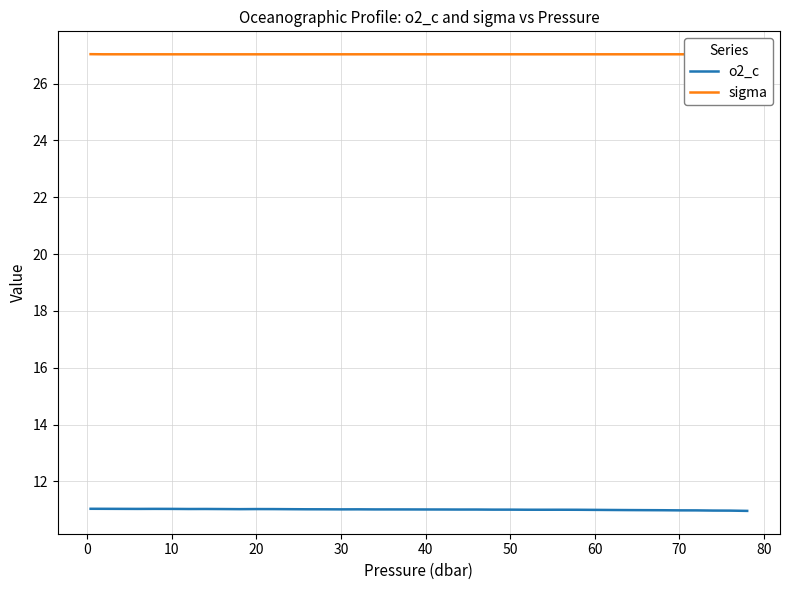

Does the chart display data point markers on the line(s)?

No